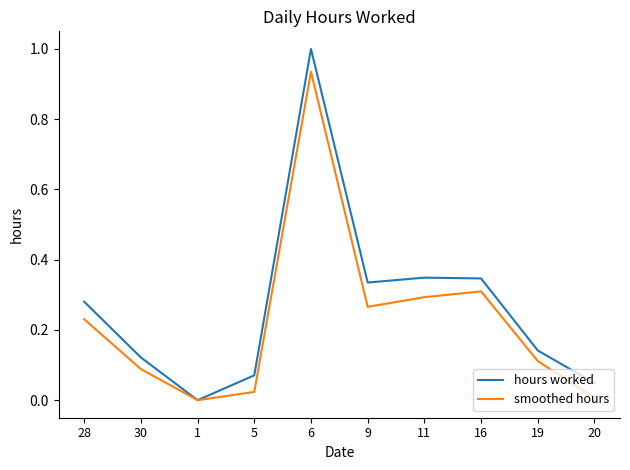

What position from the right is 11?

4